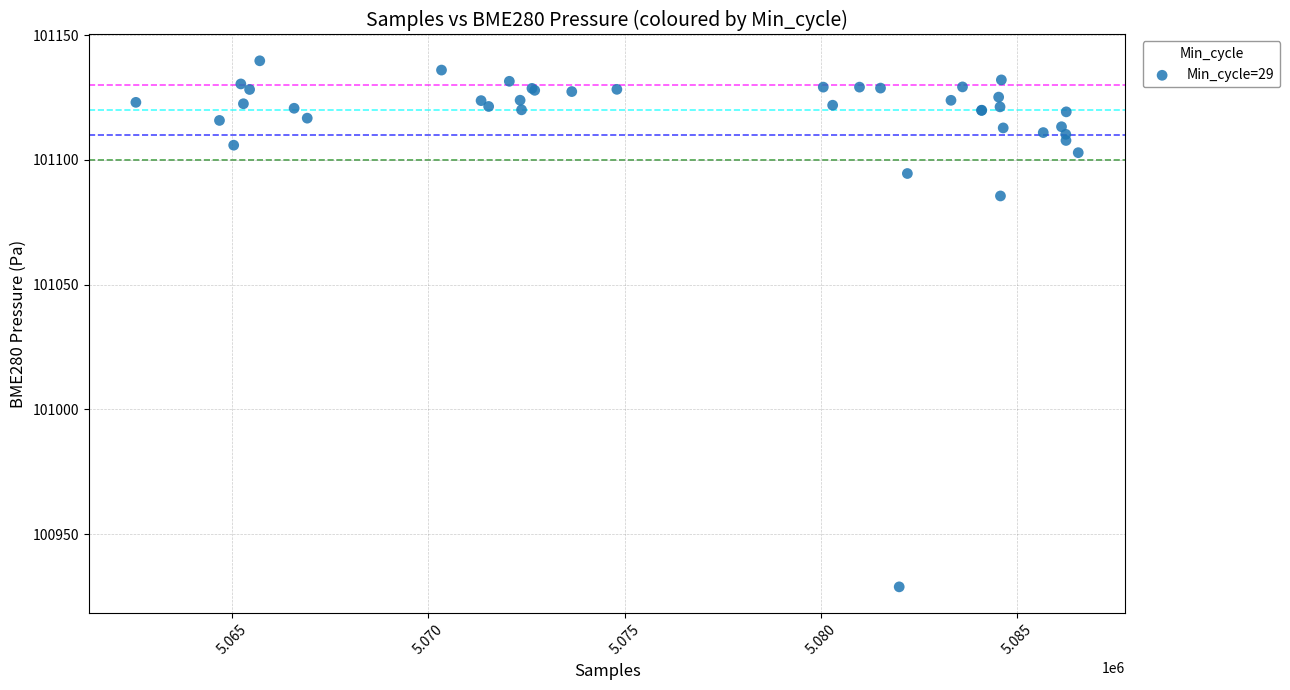

What Y value in the scatter plot is closest to 101034?

101085.6